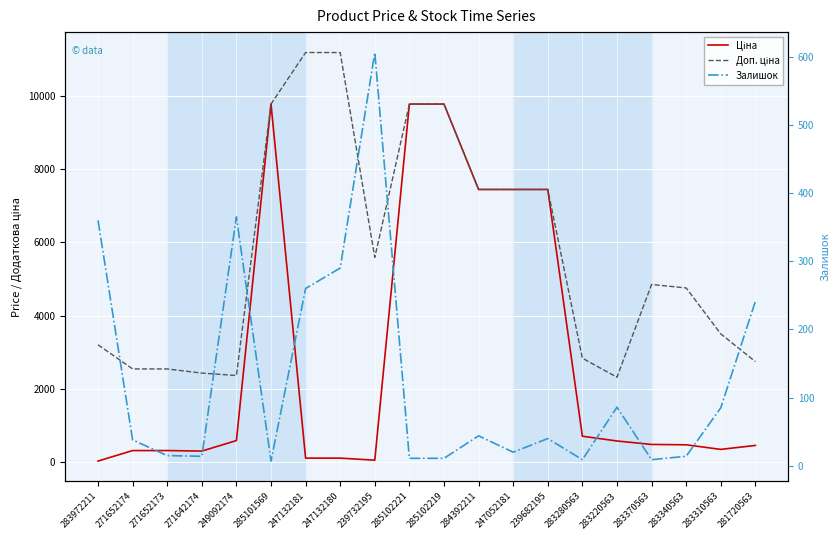

What is the value of the Доп. ціна point at the 8th from the left?

11182.0